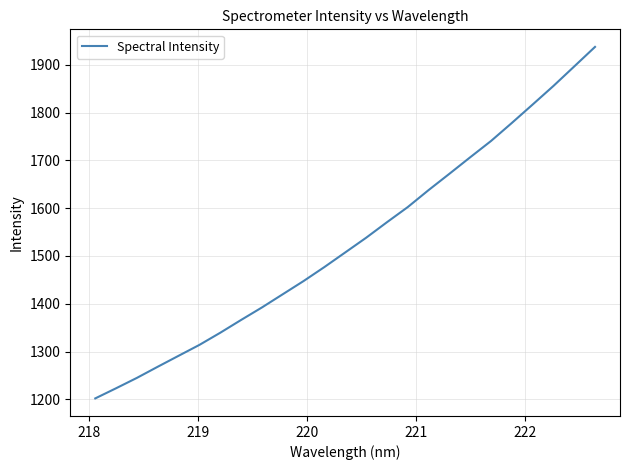

What is the minimum value shown in the chart?

1202.0